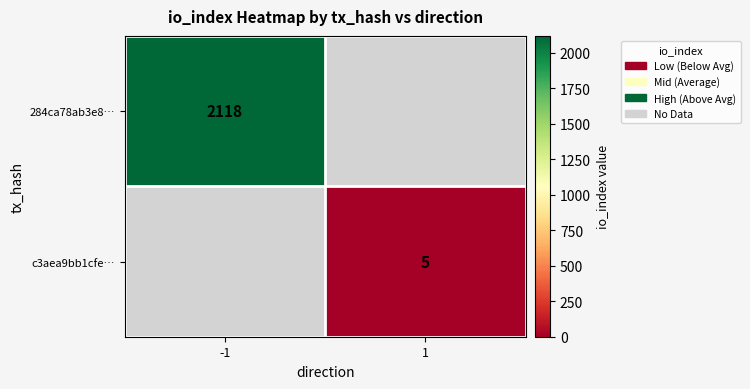

Count the number of data series in this chart.

2